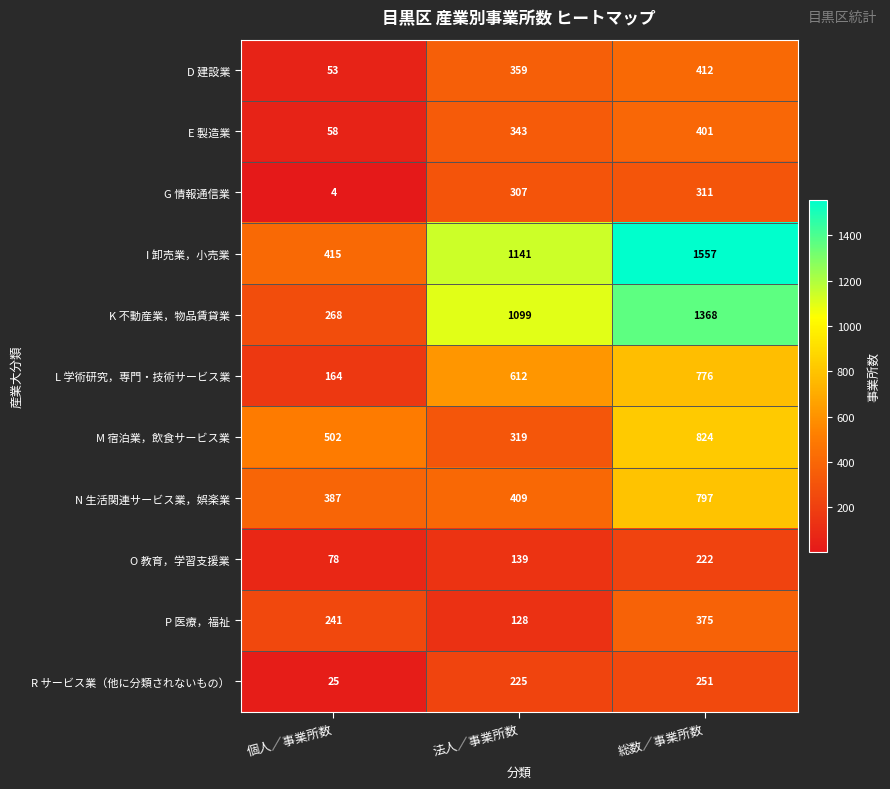

The value of I 卸売業，小売業 at 法人／事業所数 is 1506. True or false?

False